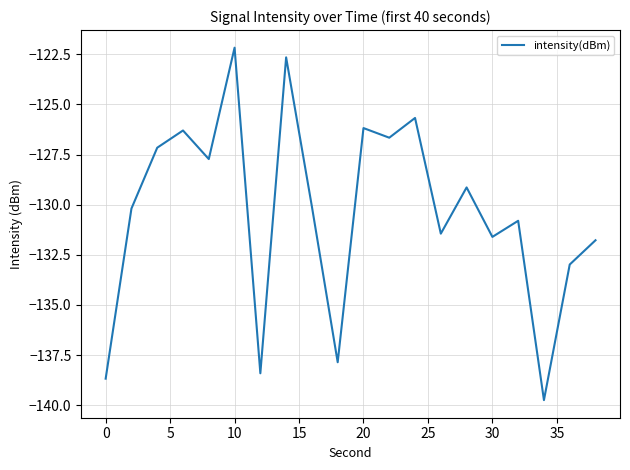

What is the difference between the maximum and minimum values?

17.6